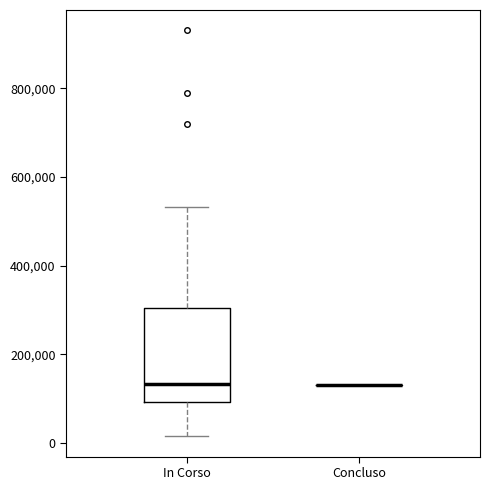

Which box is the tallest, from its lower edge to its upper edge?

In Corso